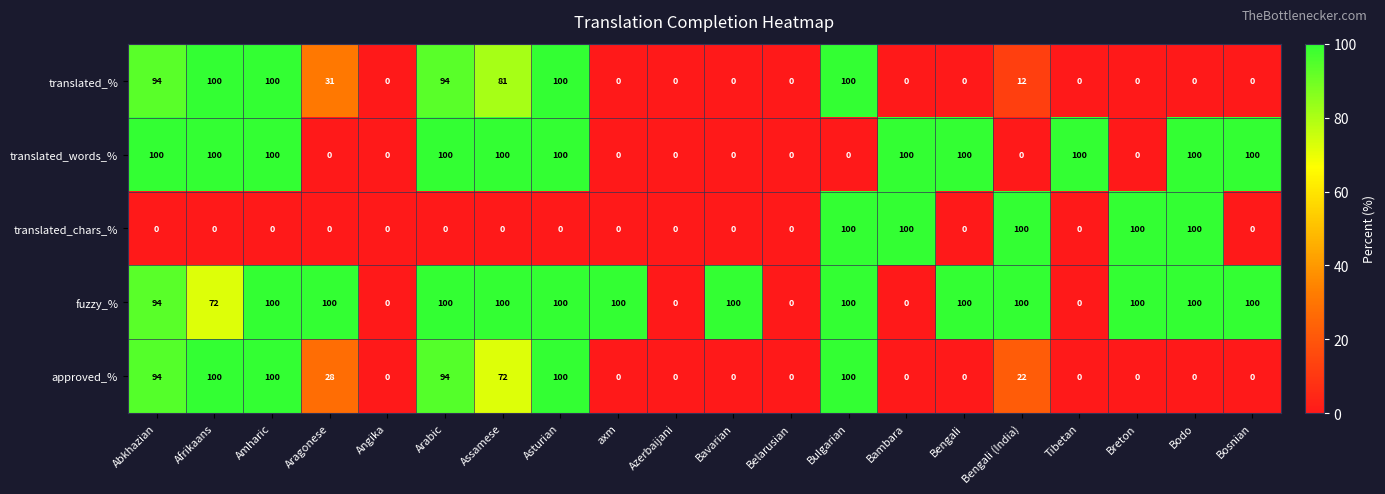

How many distinct data groups are displayed?

5